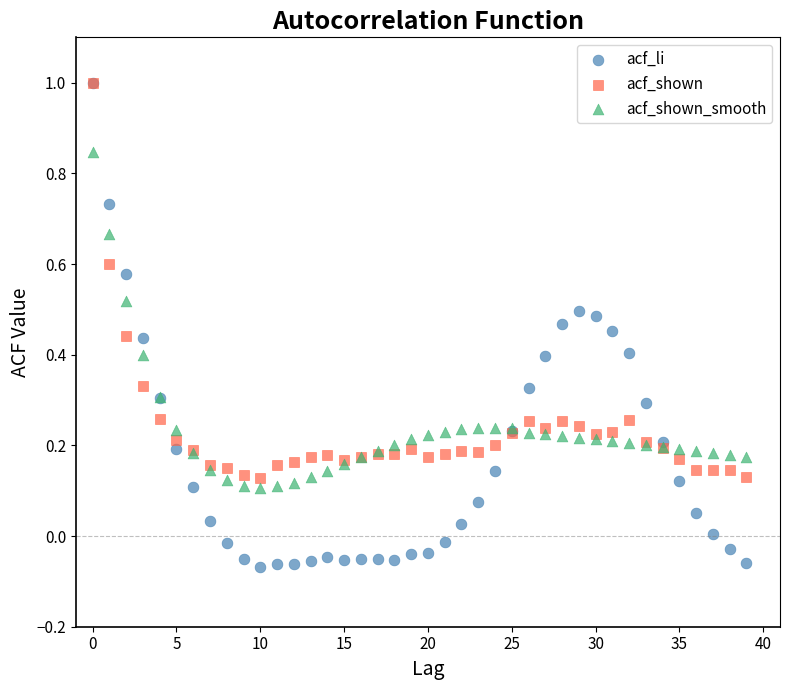

Which series has the widest spread of Y values?

acf_li